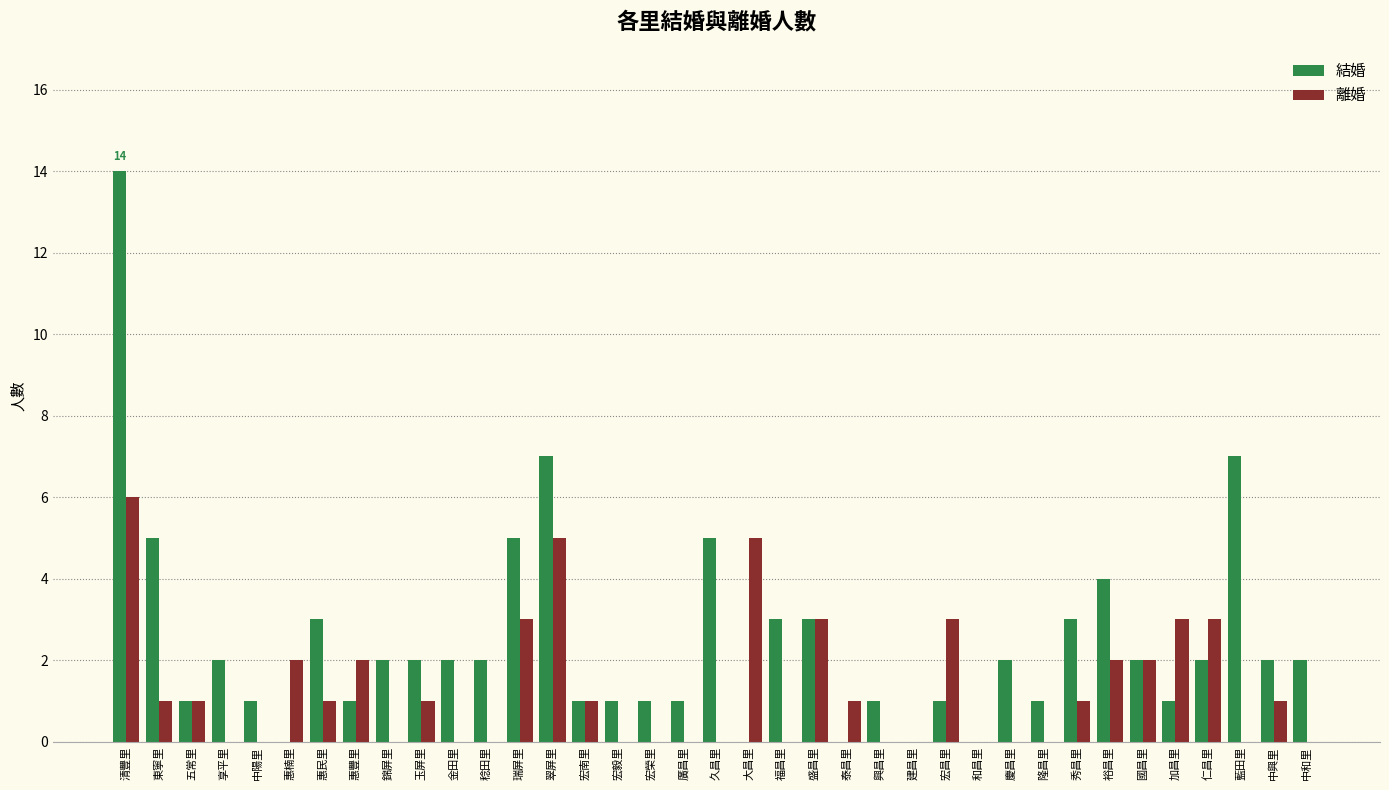

Which category has the highest value in the 離婚 series?

清豐里